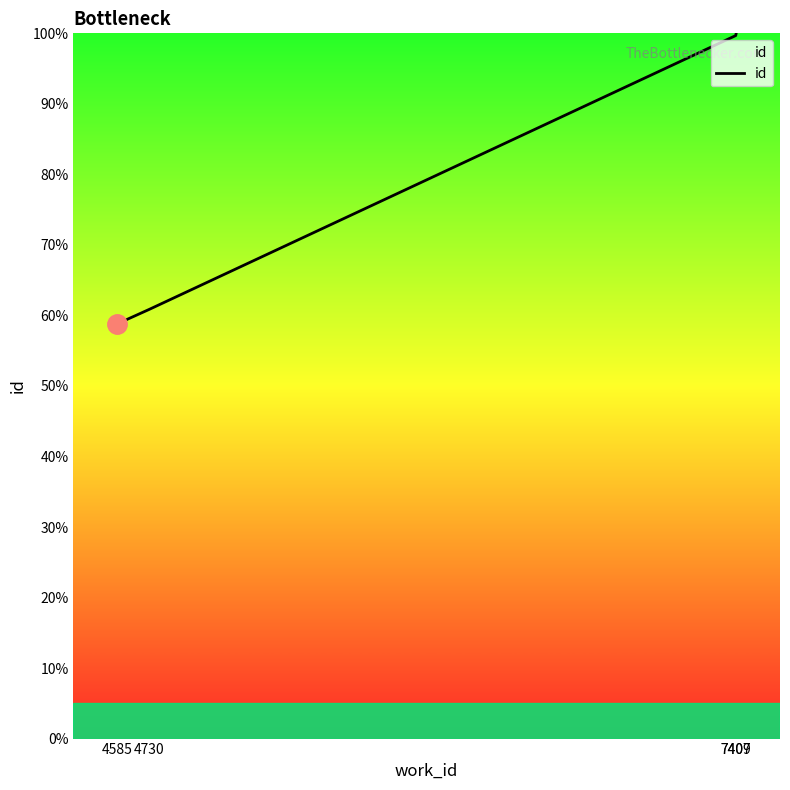

What is the difference between the values at 7407 and 7409?

0.3